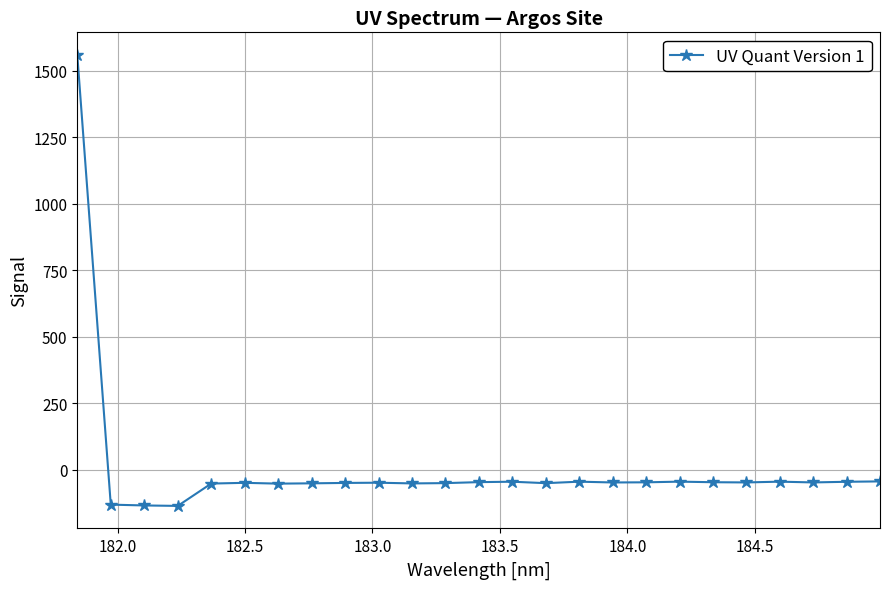

What is the maximum value shown in the chart?

1559.5